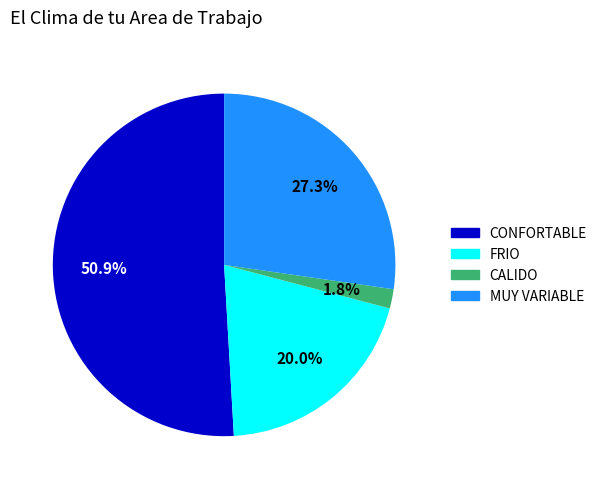

How many segments does this pie chart have?

4